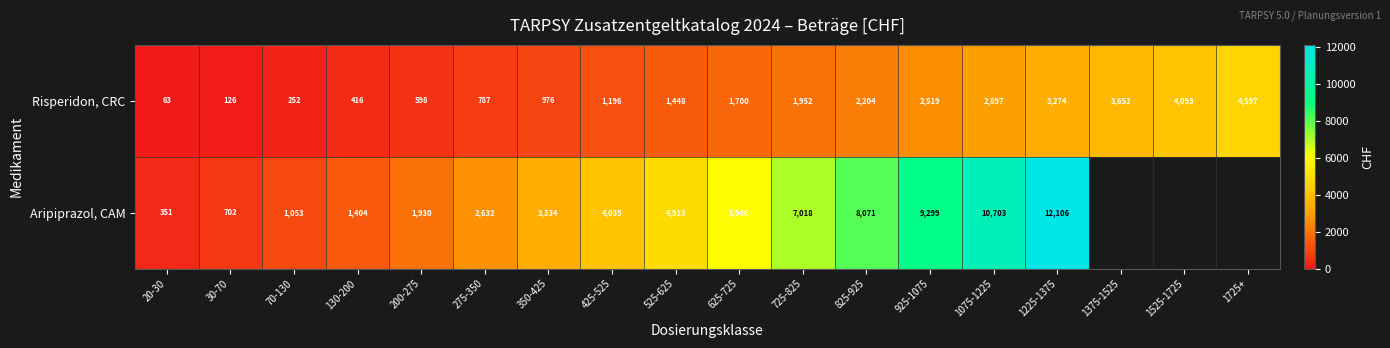

Between 925-1075 and 1375-1525, which is larger?

1375-1525